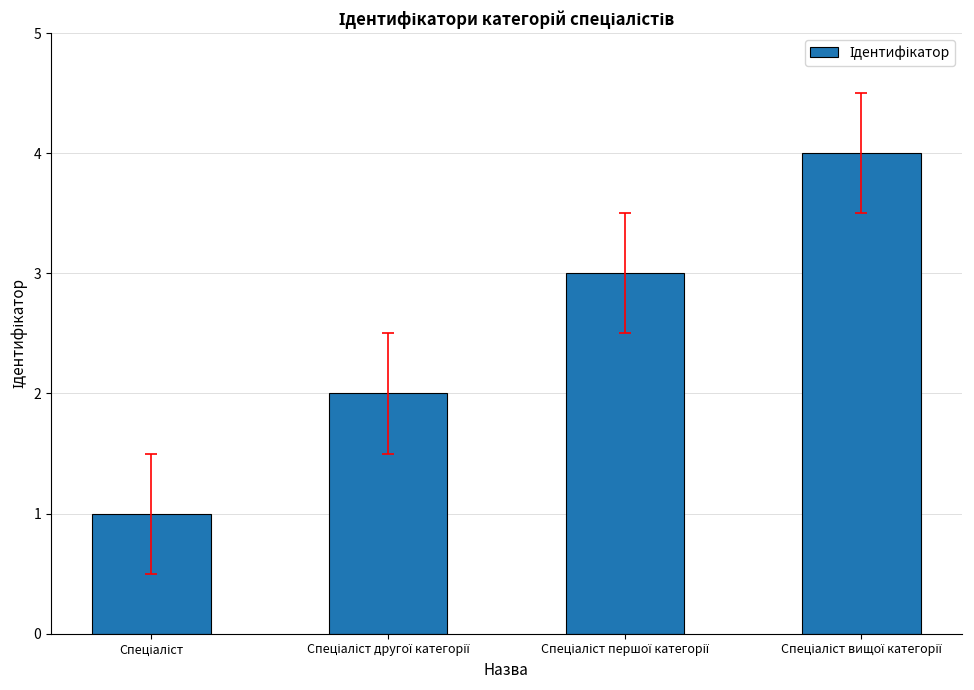

What is the maximum value shown in the chart?

4